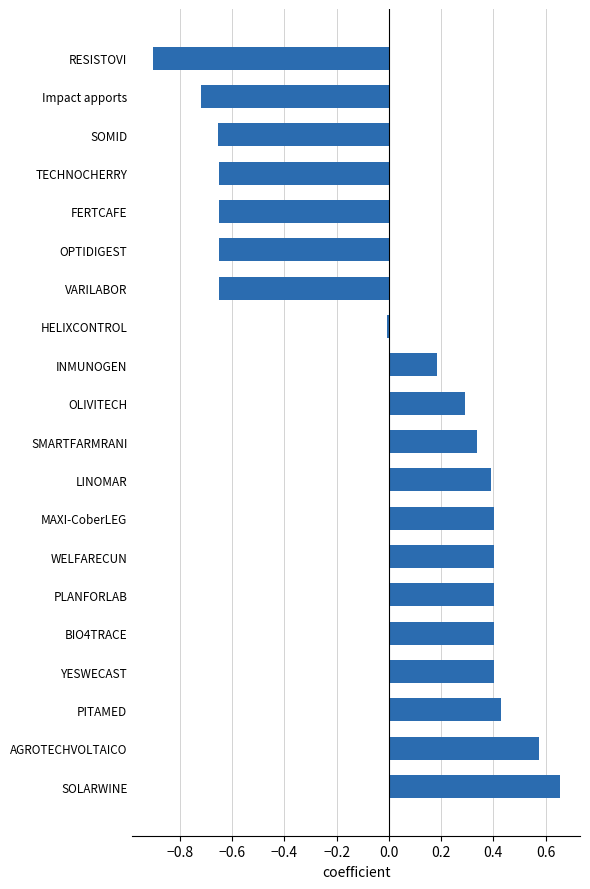

True or false: the data shows 0.1 at SMARTFARMRANI.

False